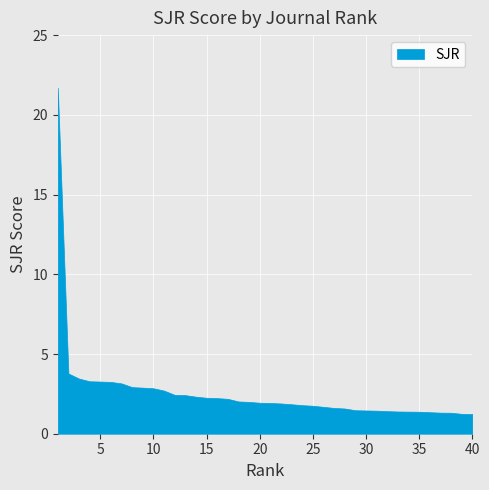

How many lines are shown in the chart?

1